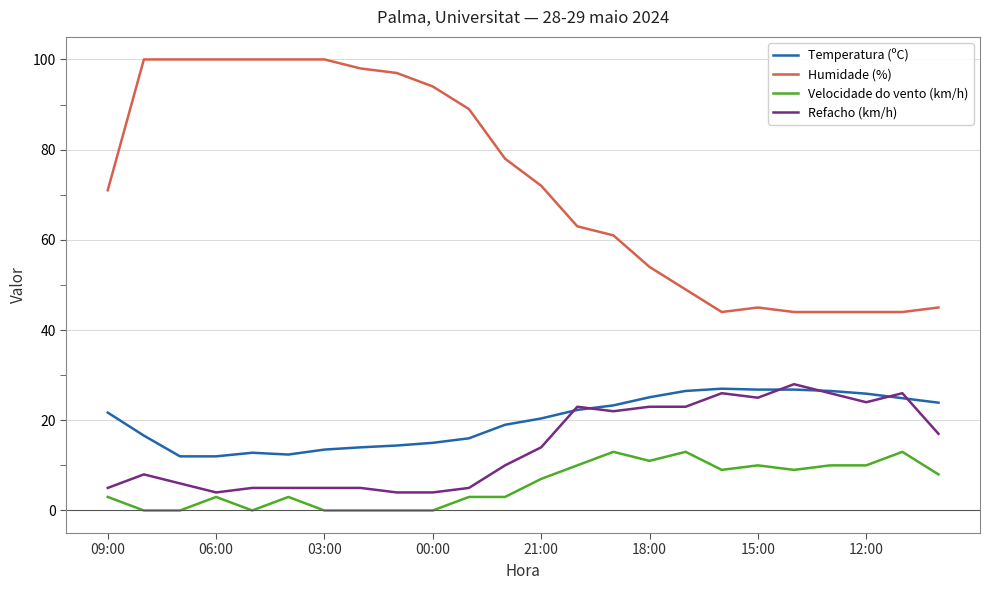

Does the chart have visible grid lines?

Yes